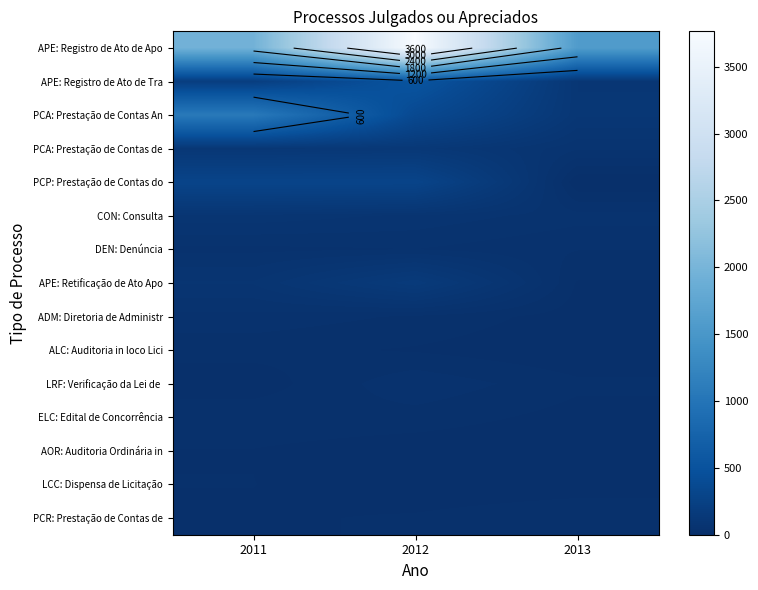

At which category is the sum across all series the highest?

2012